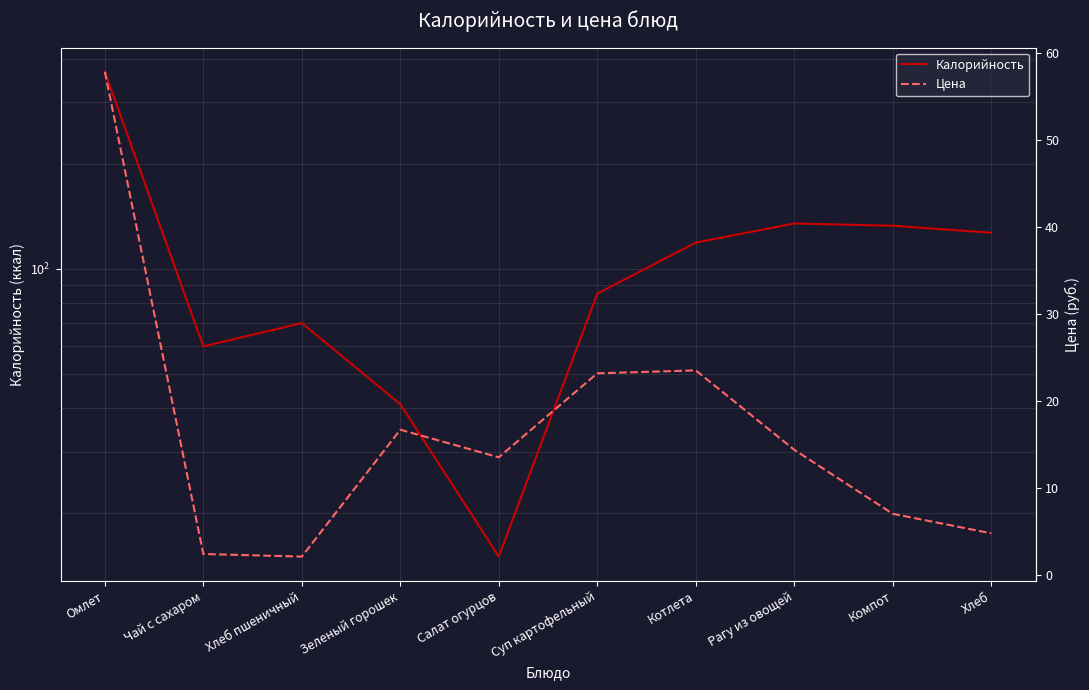

How many values in the Цена series are below 14?

5